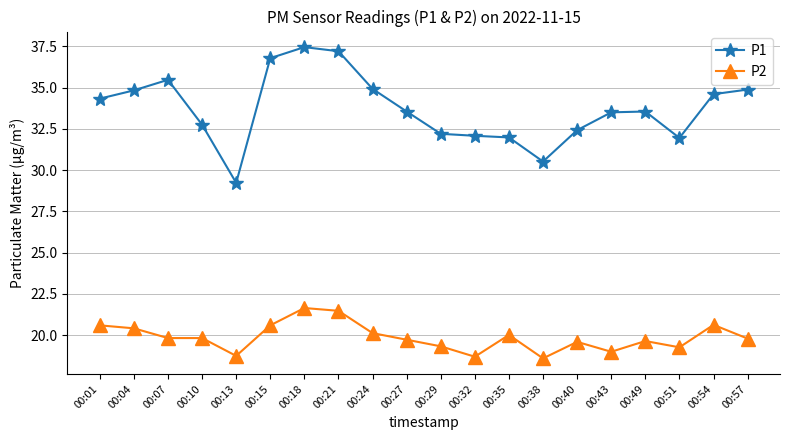

What is the value of the P1 point at the 11th from the left?

32.2